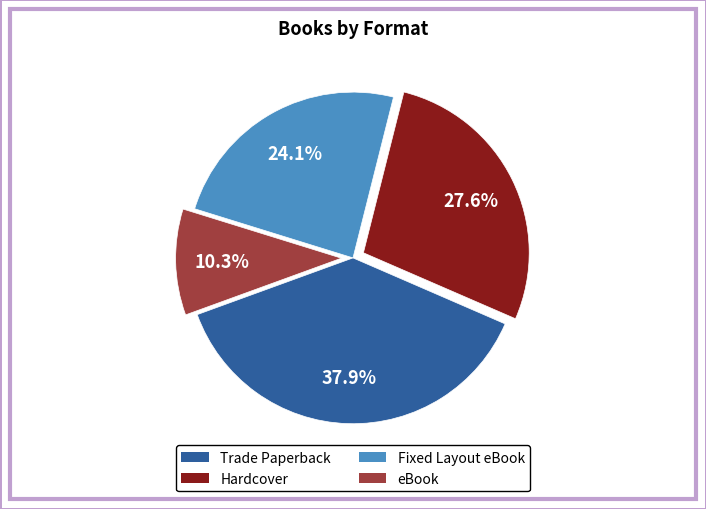

What percentage is NOT represented by Hardcover?

72.4%